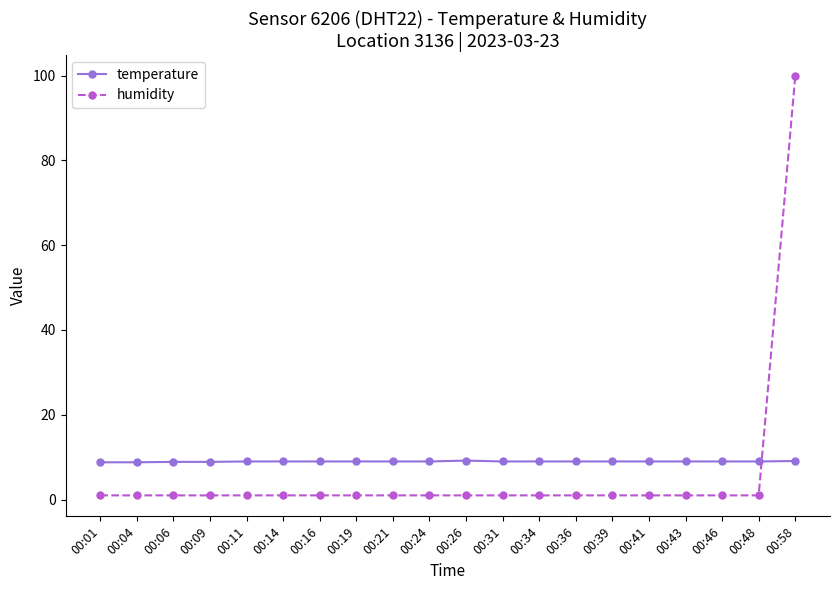

How many lines are shown in the chart?

2